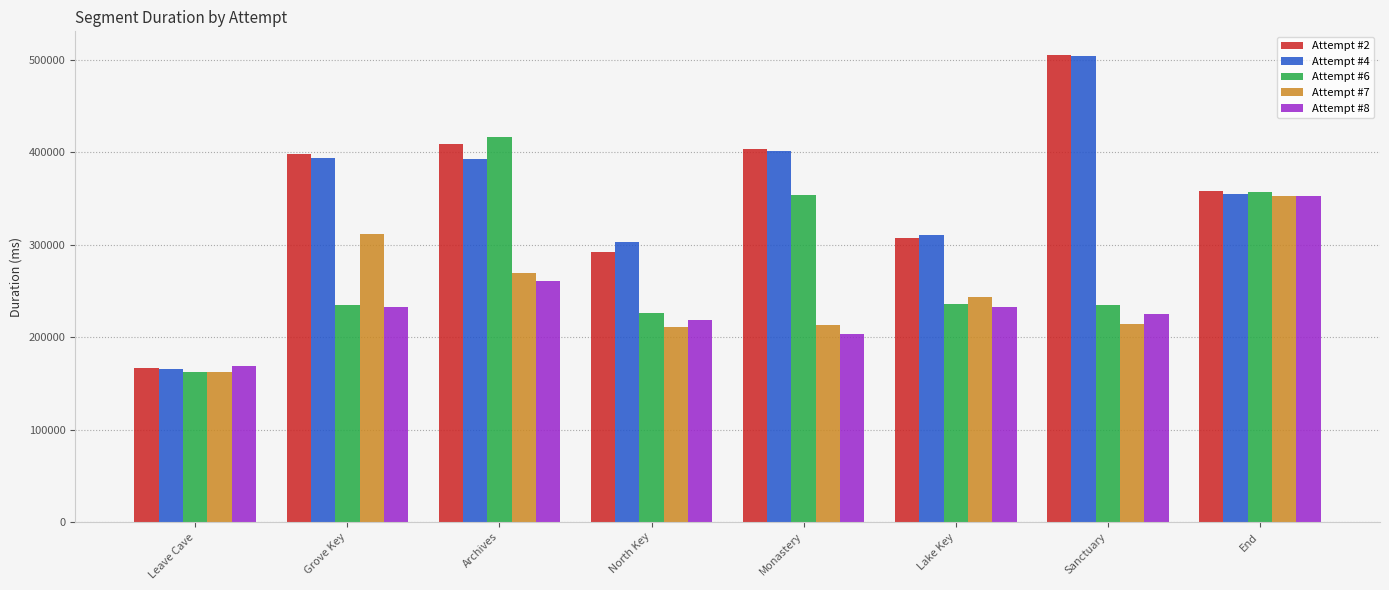

Which series has the widest spread of values?

Attempt #2